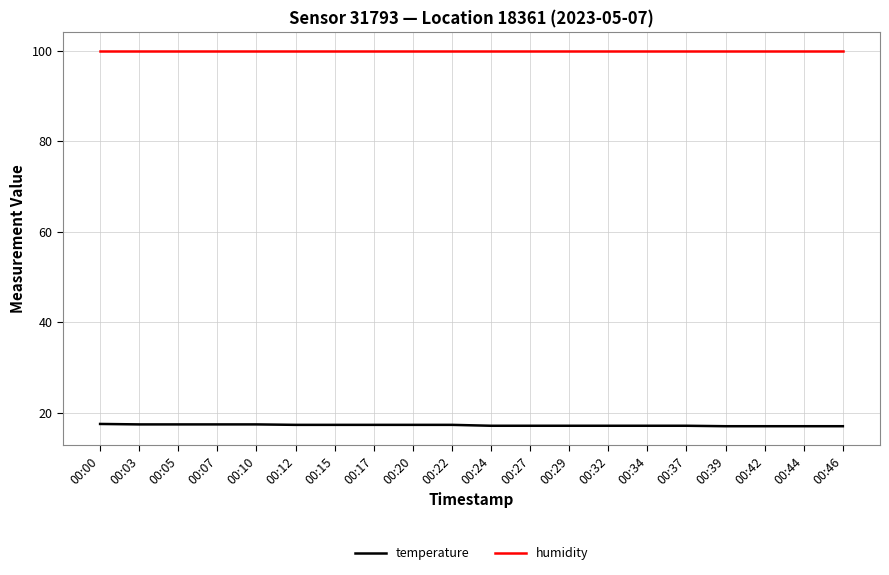

True or false: temperature has a value of 30.3 at 00:37.

False